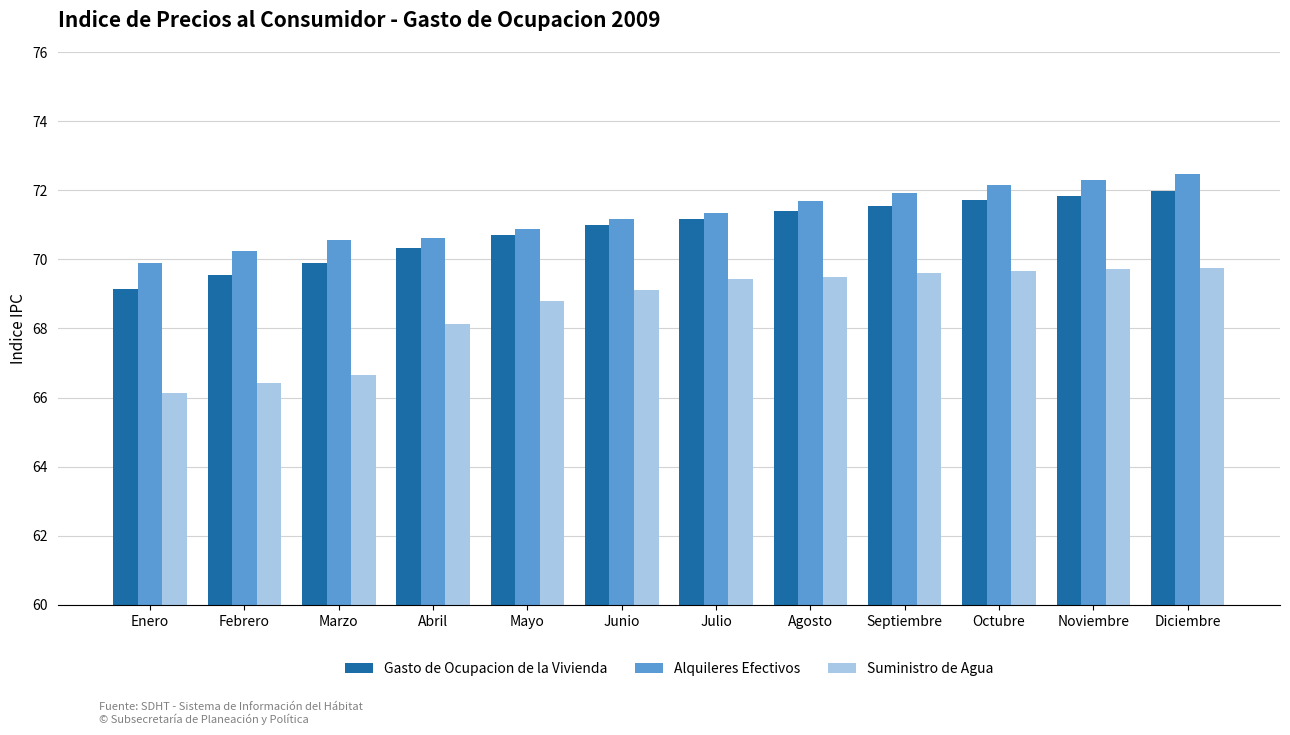

Does the chart contain any negative values?

No